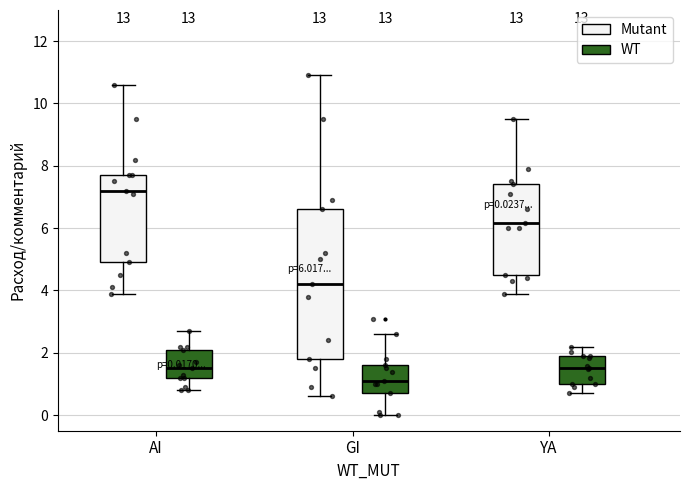

Which box's median line is the highest?

AI (Mutant)